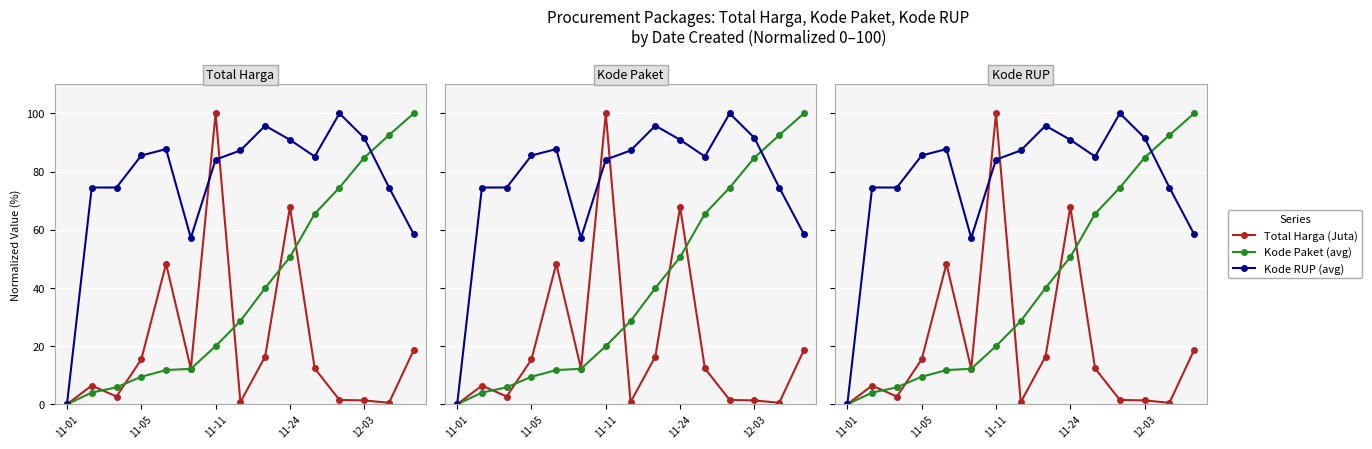

True or false: Kode Paket (avg) has more than 2 points higher than both neighbors.

False